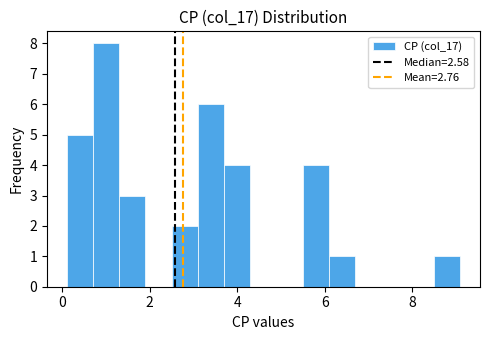

Read against the x-axis, roughly where is the centre of the tallest bar?

1.0